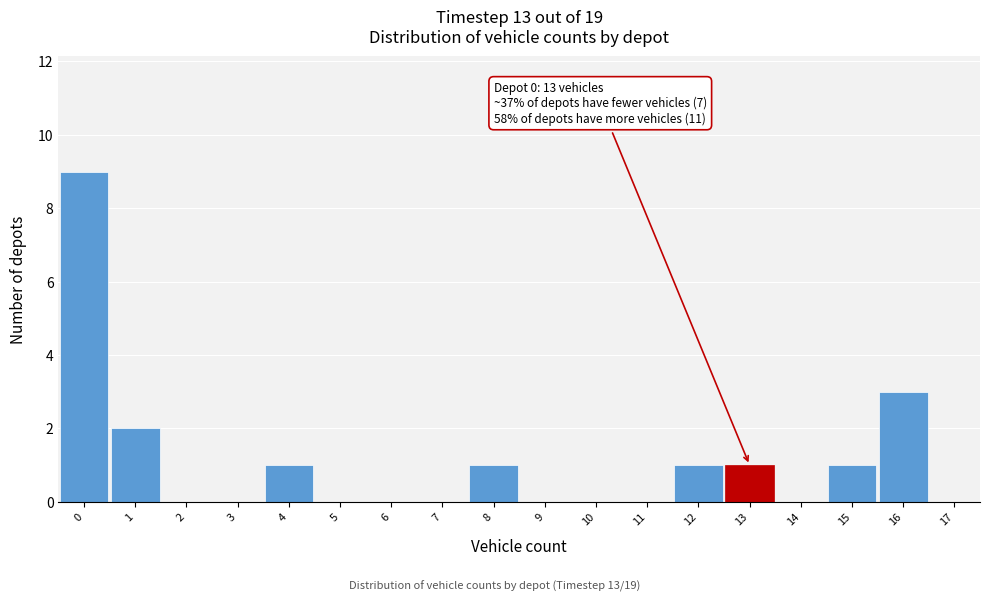

Over which range of the x-axis is the bar tallest?

-0.5 to 0.5